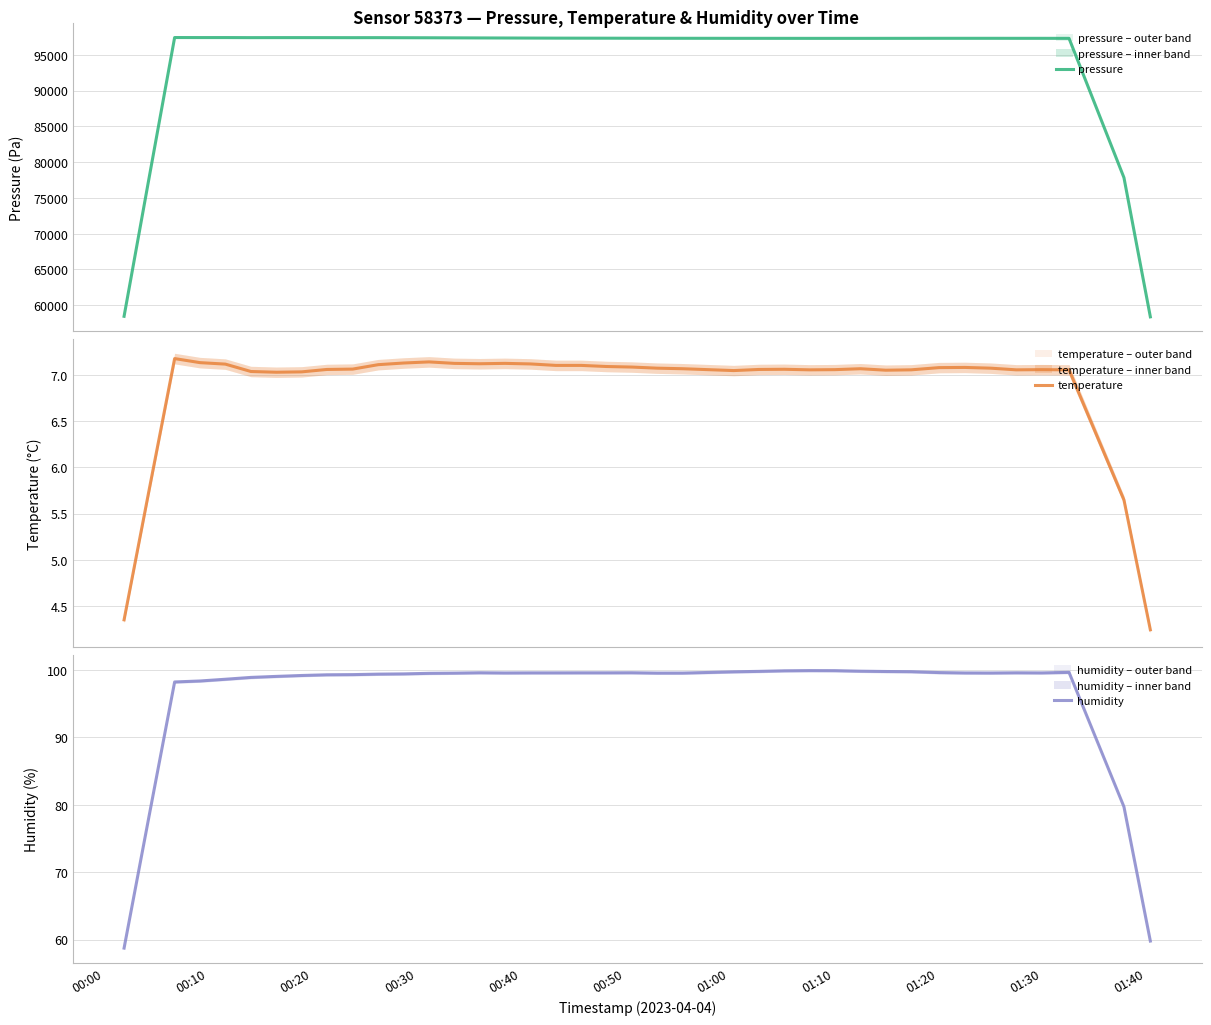

What is the sum of the humidity values at 14 and 28?

199.4